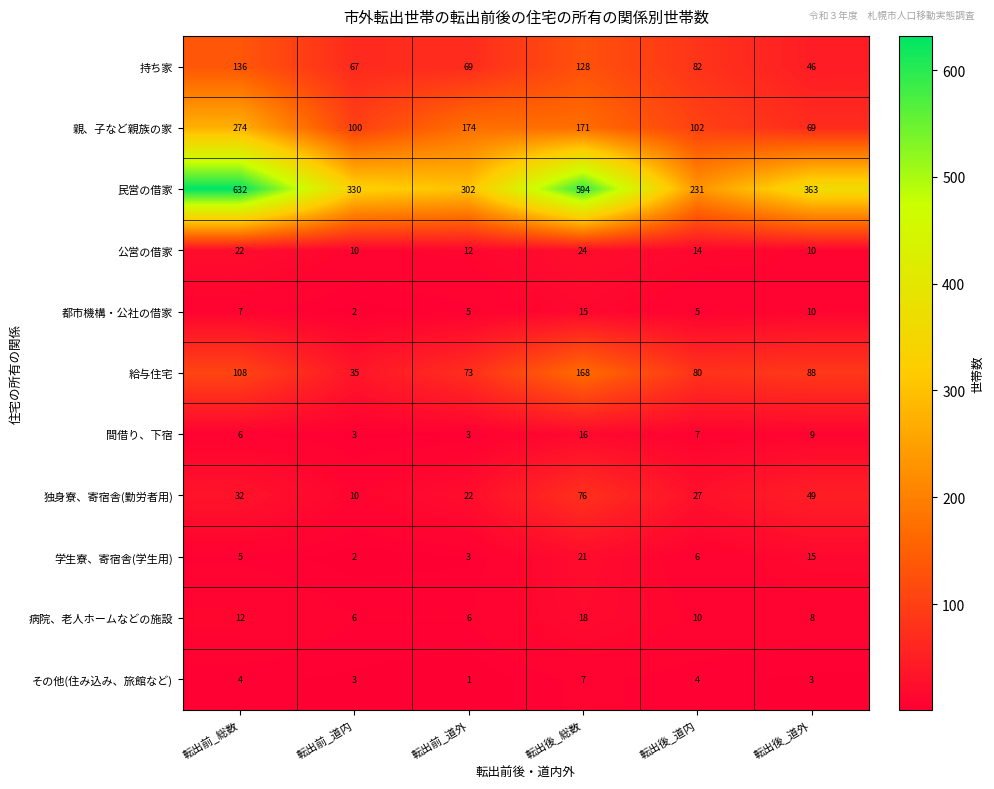

At how many categories does at least one series exceed 203?

6